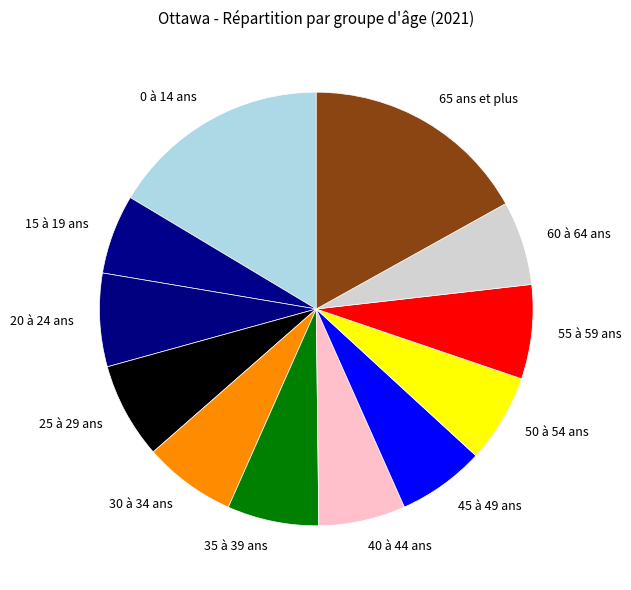

Does 65 ans et plus represent more than half of the total?

No